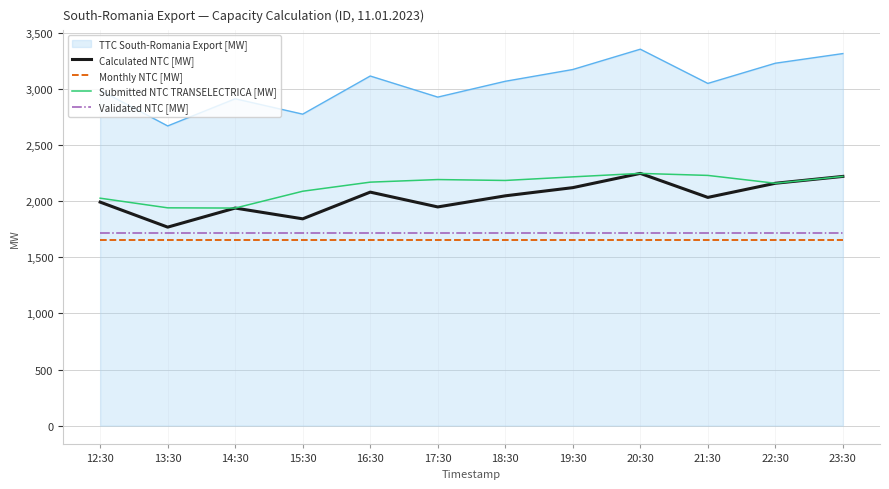

How many lines are shown in the chart?

5